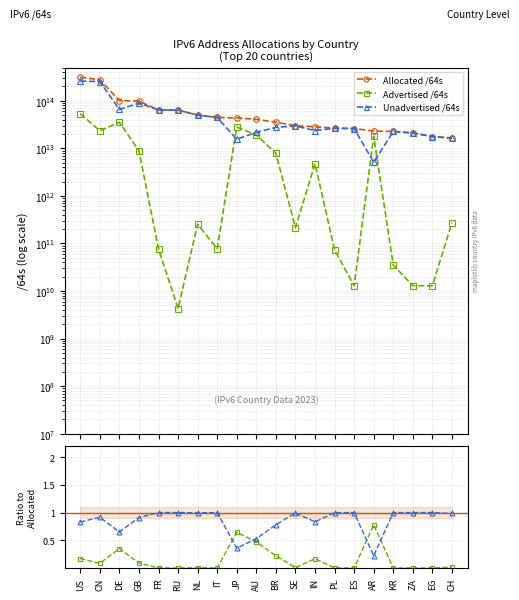

At which category is the sum across all series the highest?

US